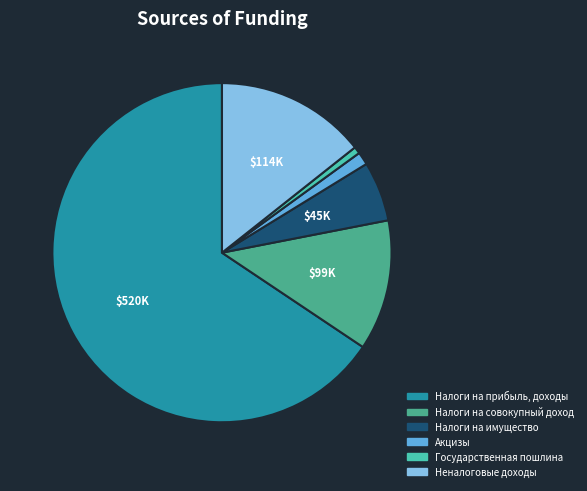

Rank the categories by value from highest to lowest.

Налоги на прибыль, доходы, Неналоговые доходы, Налоги на совокупный доход, Налоги на имущество, Акцизы, Государственная пошлина